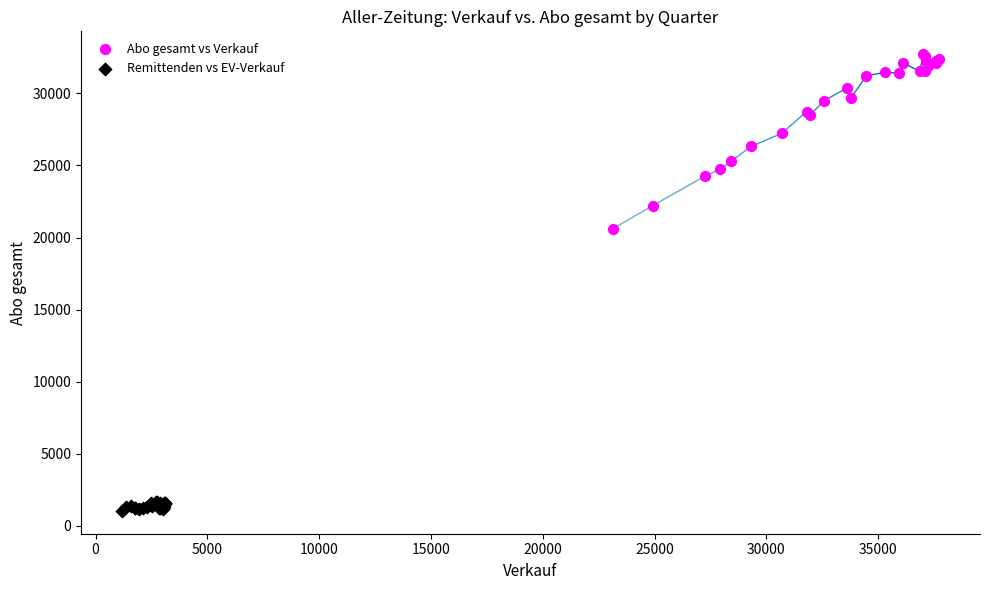

Which series contains the lowest Y value?

Remittenden vs EV-Verkauf